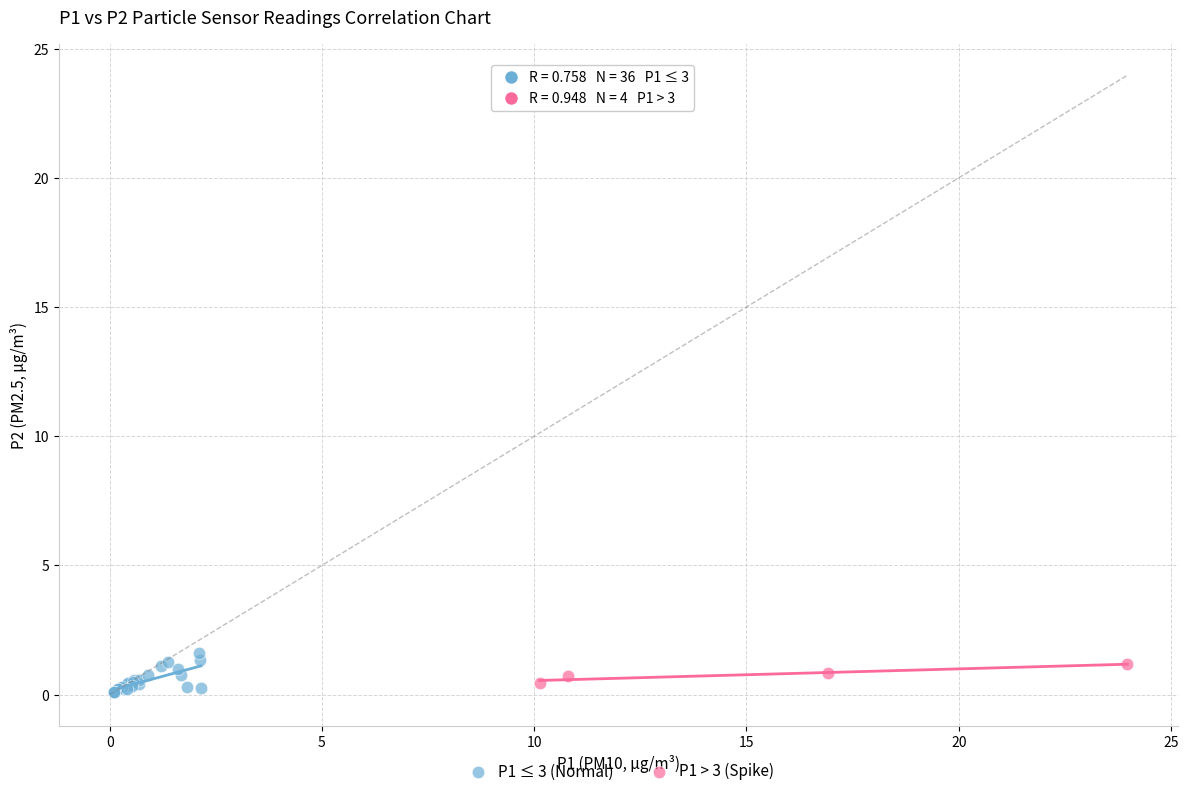

Which series has the widest spread of Y values?

P1 ≤ 3 (Normal)